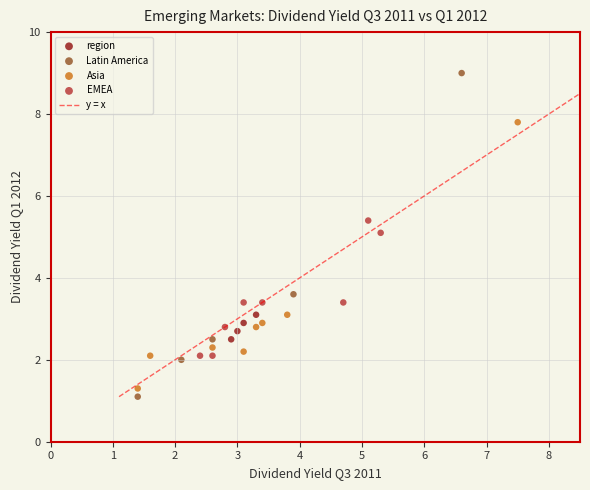

Which series has the widest spread of Y values?

Latin America